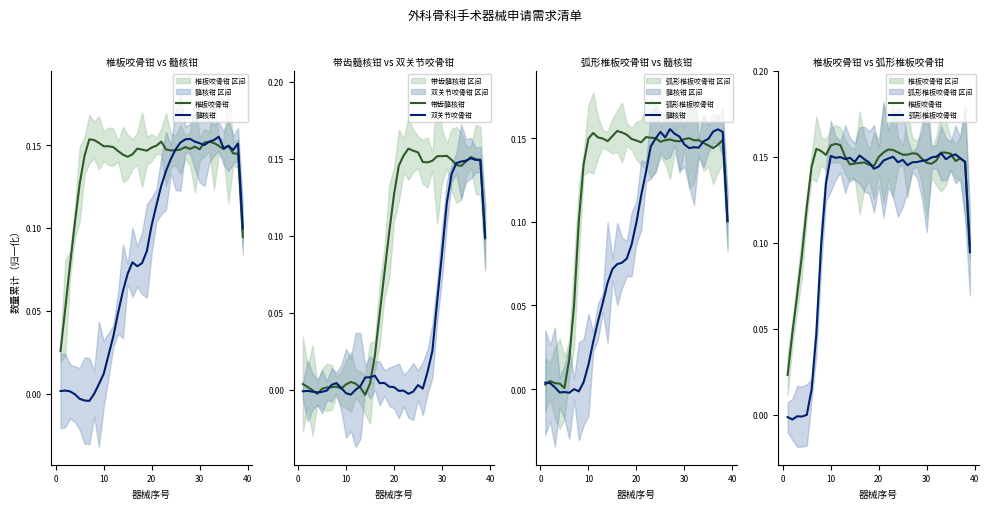

Which series has the largest total across all categories?

椎板咬骨钳